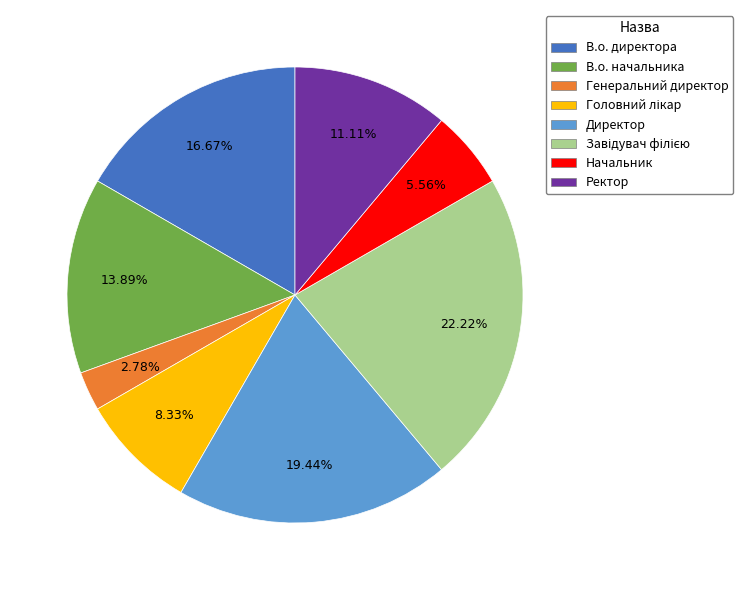

Which slice is the smallest?

Генеральний директор